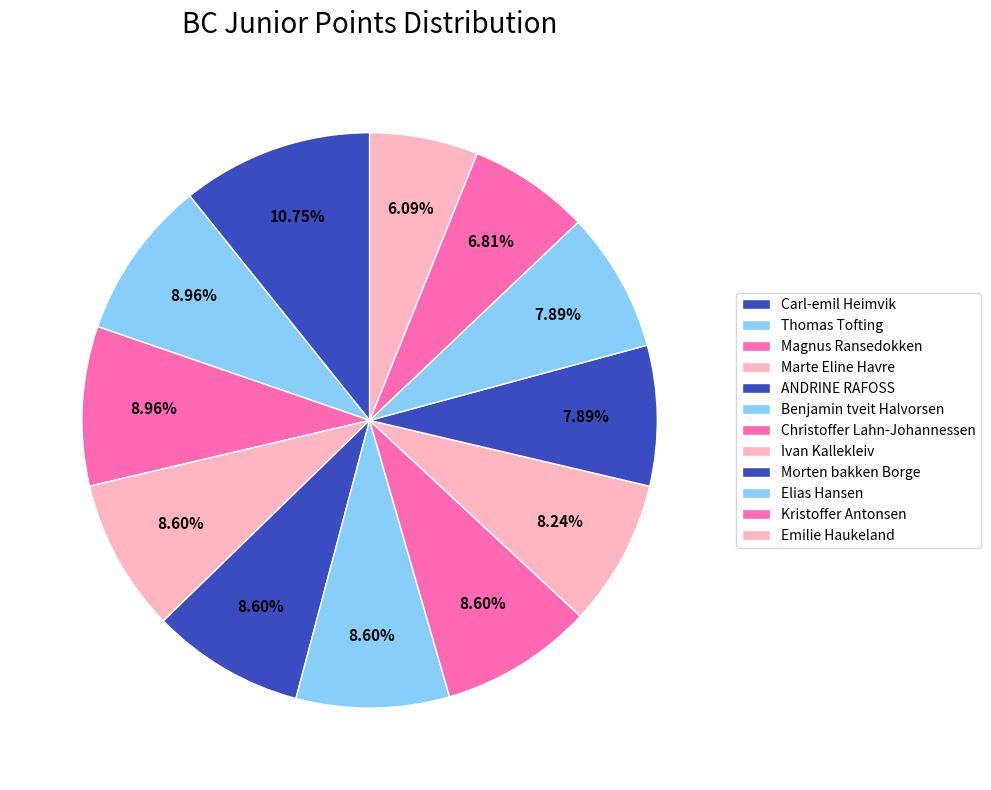

How many segments does this pie chart have?

12